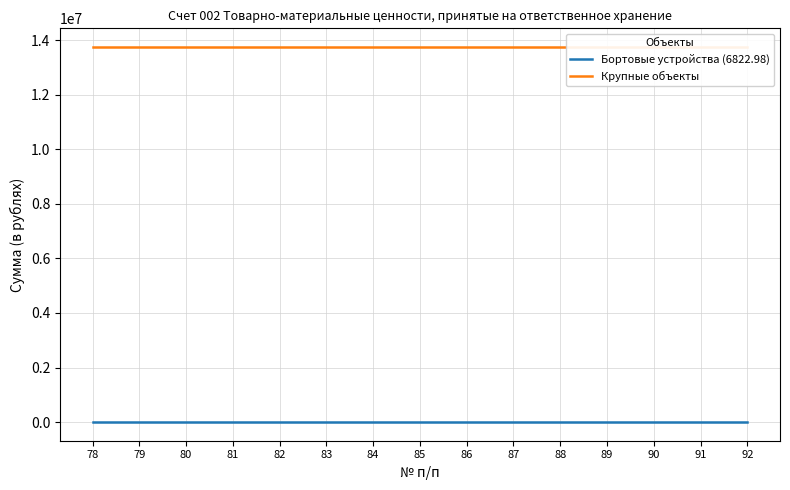

Which series has the largest range (max minus min)?

Бортовые устройства (6822.98)